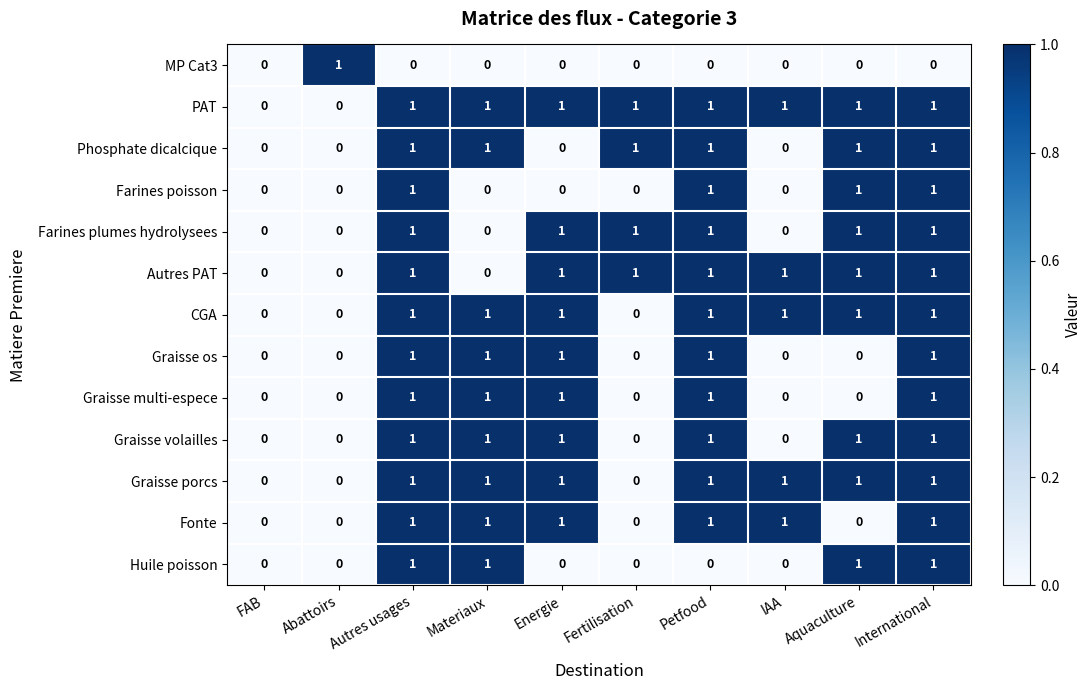

Is the value of Graisse porcs at International greater than the value of Farines poisson at FAB?

Yes